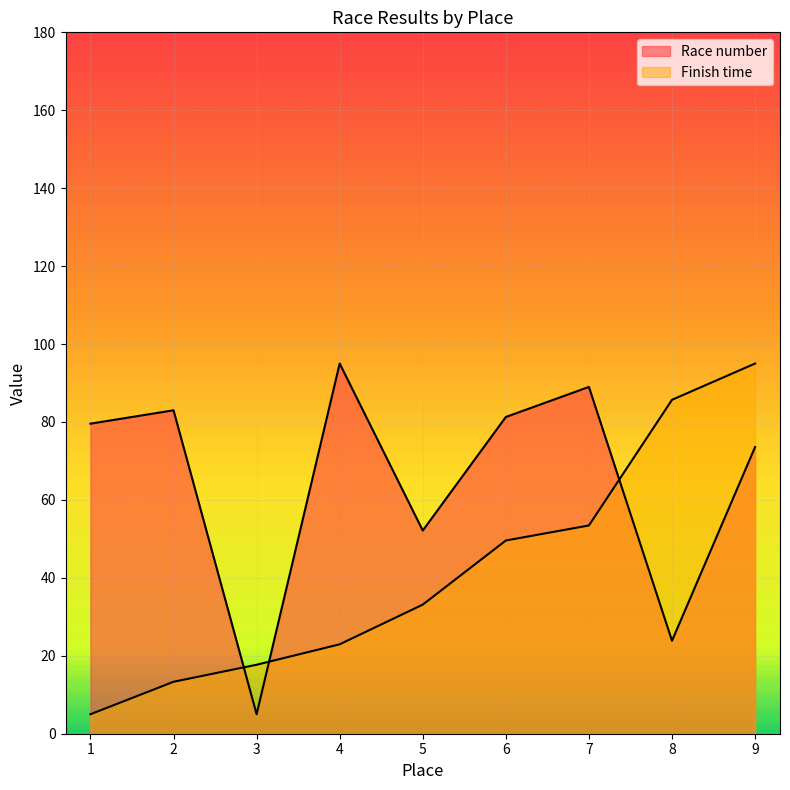

What are all the series names shown in the legend?

Race number, Finish time